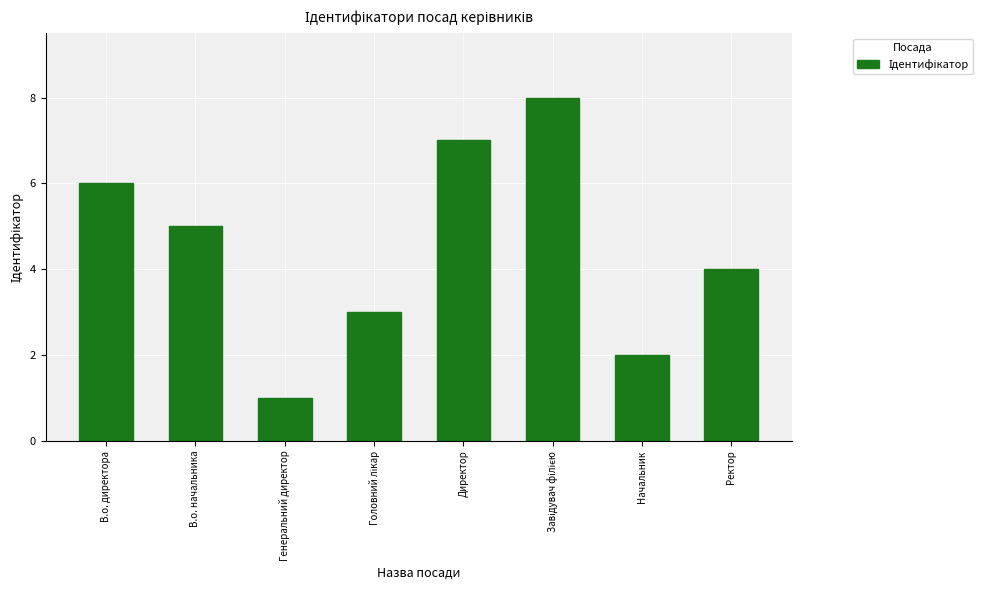

What is the approximate value at Директор?

7